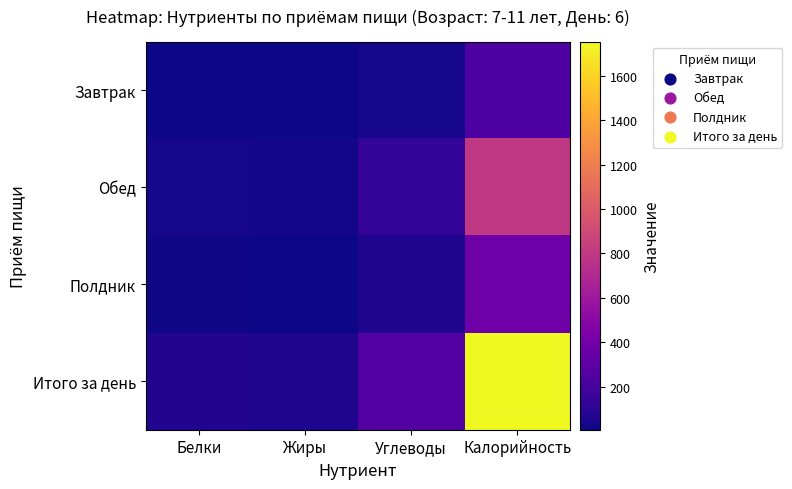

Which category has the lowest value across all series?

Белки